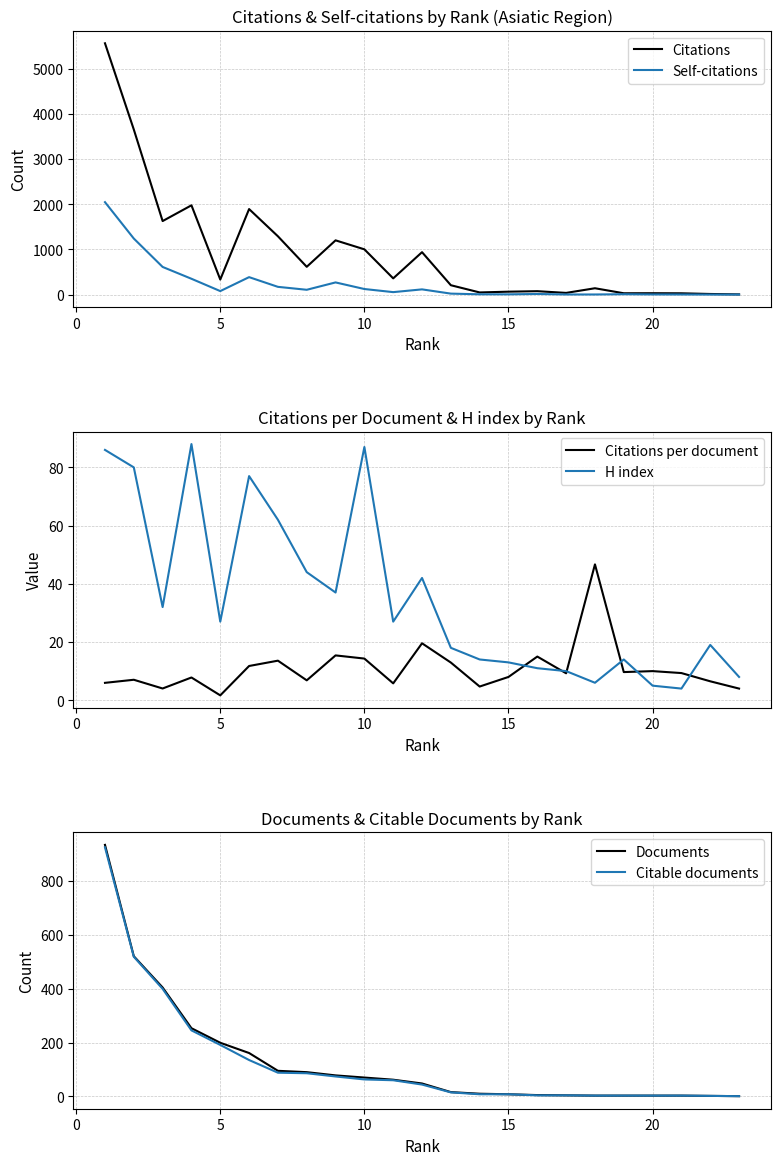

What are all the series names shown in the legend?

Citations, Self-citations, Citations per document, H index, Documents, Citable documents